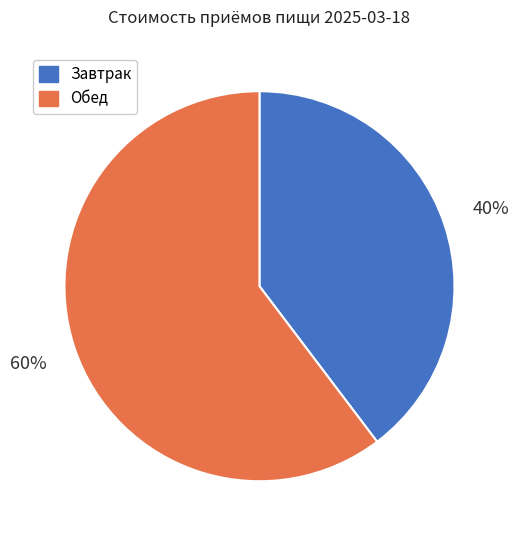

Between Завтрак and Обед, which is larger?

Обед